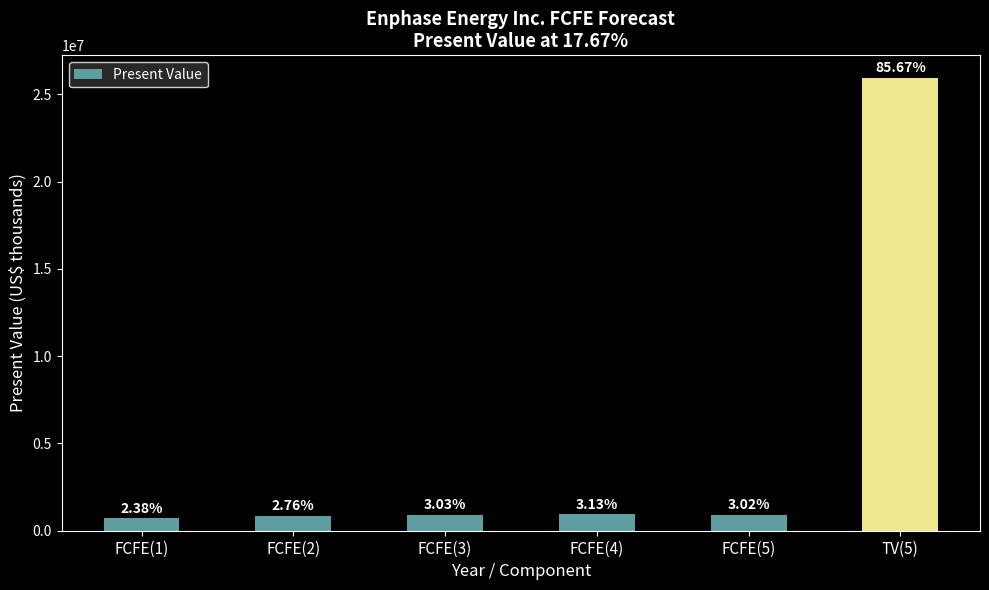

Does the chart contain any negative values?

No